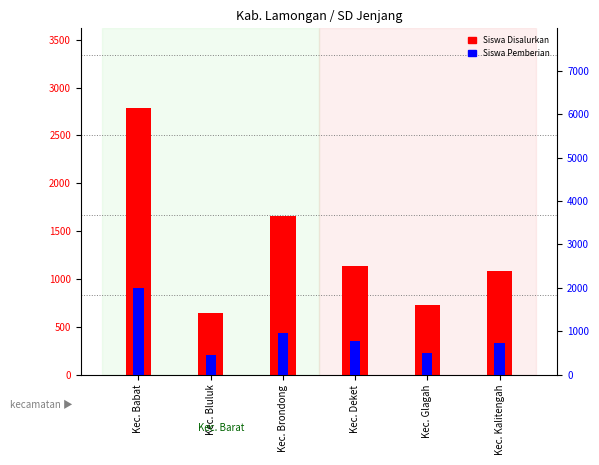

At Kec. Deket, list the series in order from largest to smallest.

Siswa Disalurkan, Siswa Pemberian